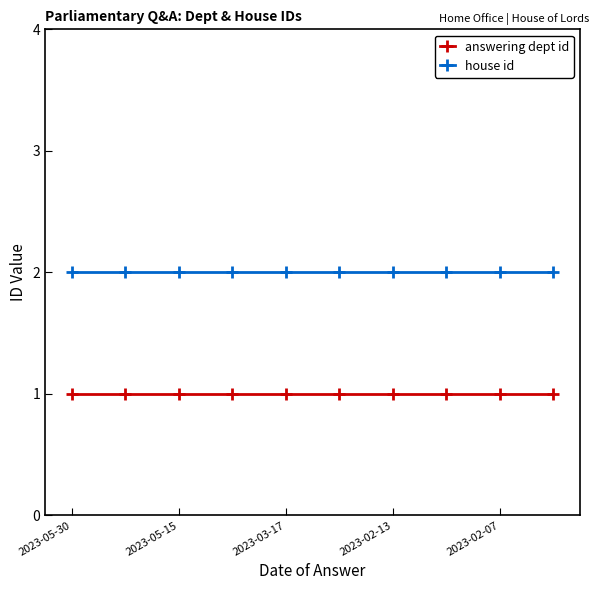

What is the value of the answering dept id point at the 8th from the left?

1